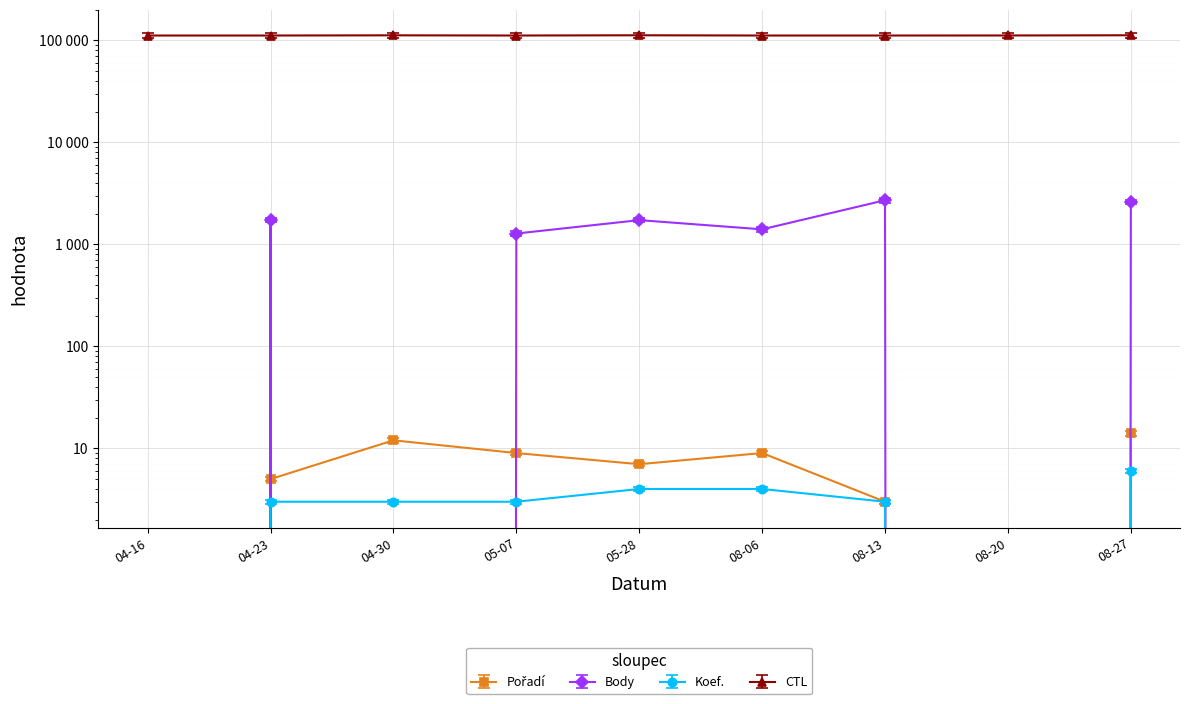

Which series changed the most between 08-06 and 08-27?

Body